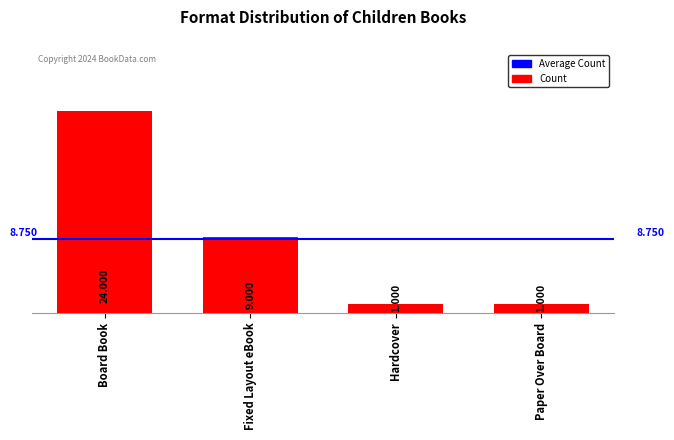

How many bars are there in total?

4